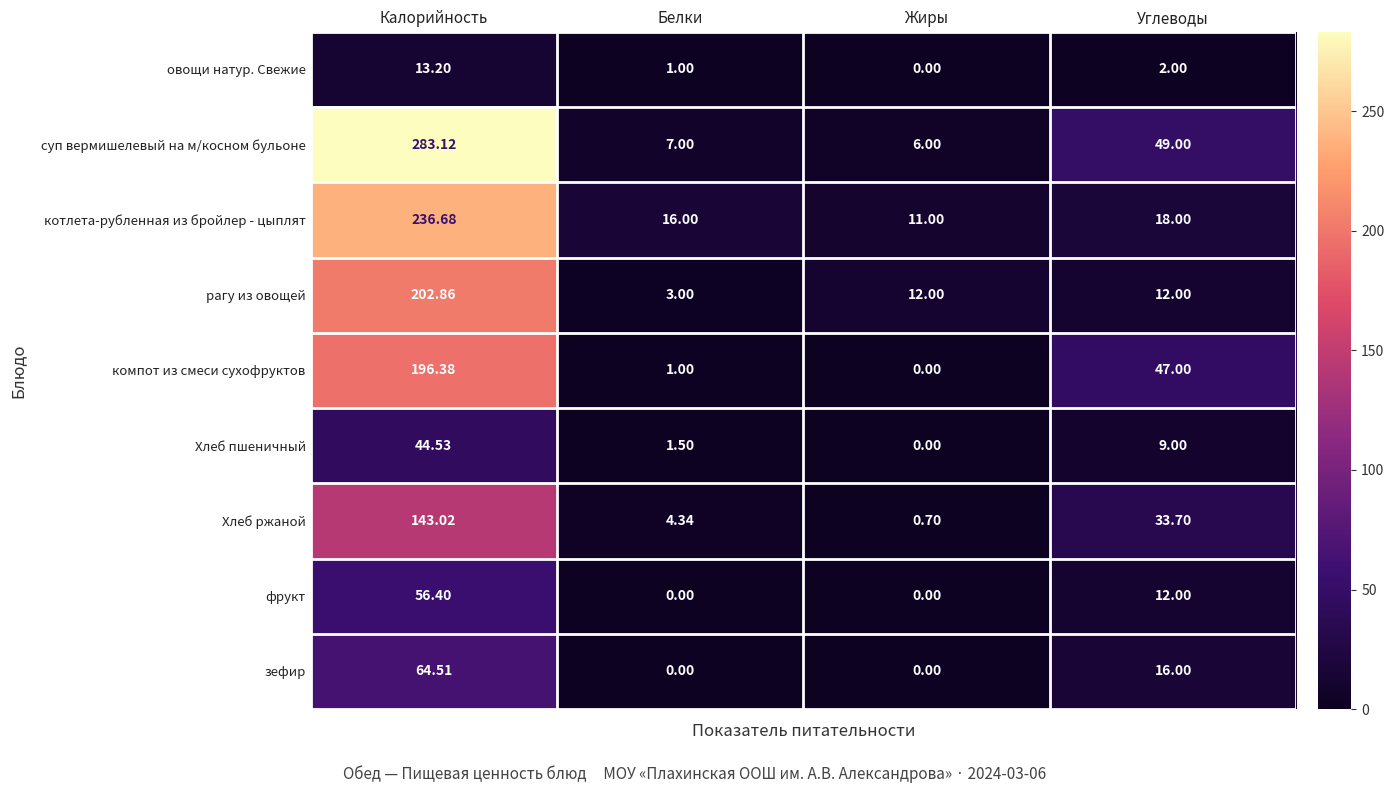

Where does the котлета-рубленная из бройлер - цыплят series first go above 18?

Калорийность